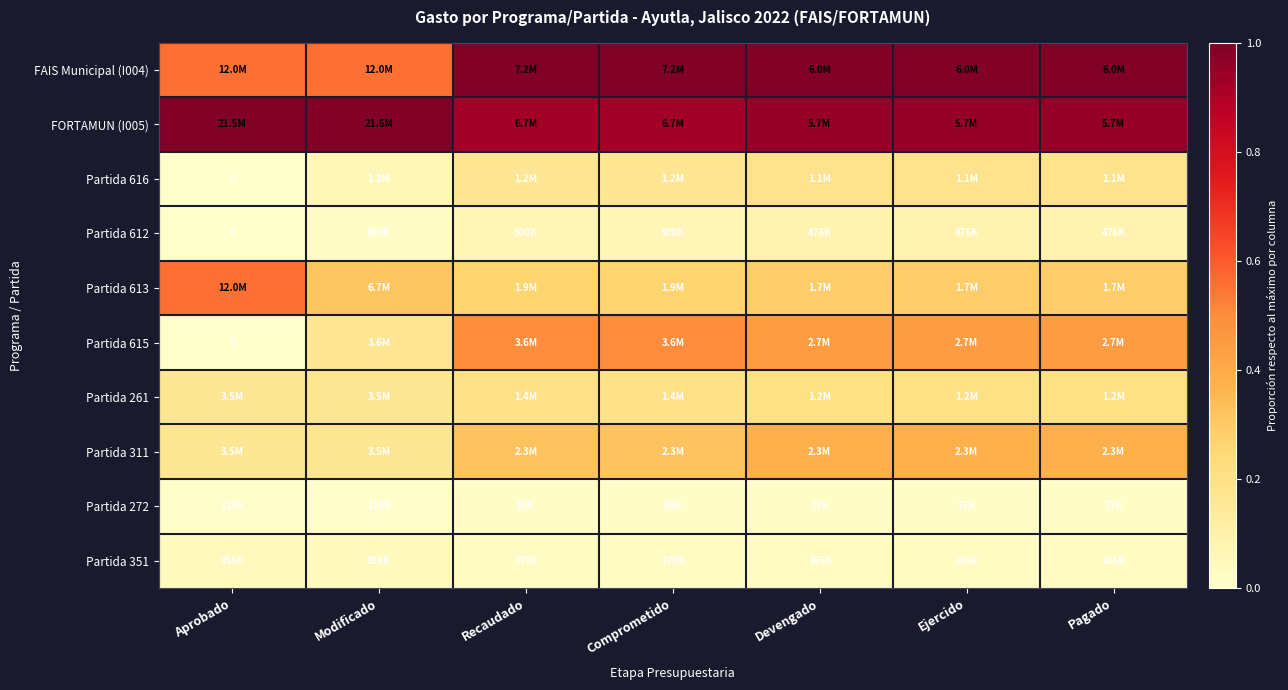

At Comprometido, list the series in order from largest to smallest.

FAIS Municipal (I004), FORTAMUN (I005), Partida 615, Partida 311, Partida 613, Partida 261, Partida 616, Partida 612, Partida 351, Partida 272